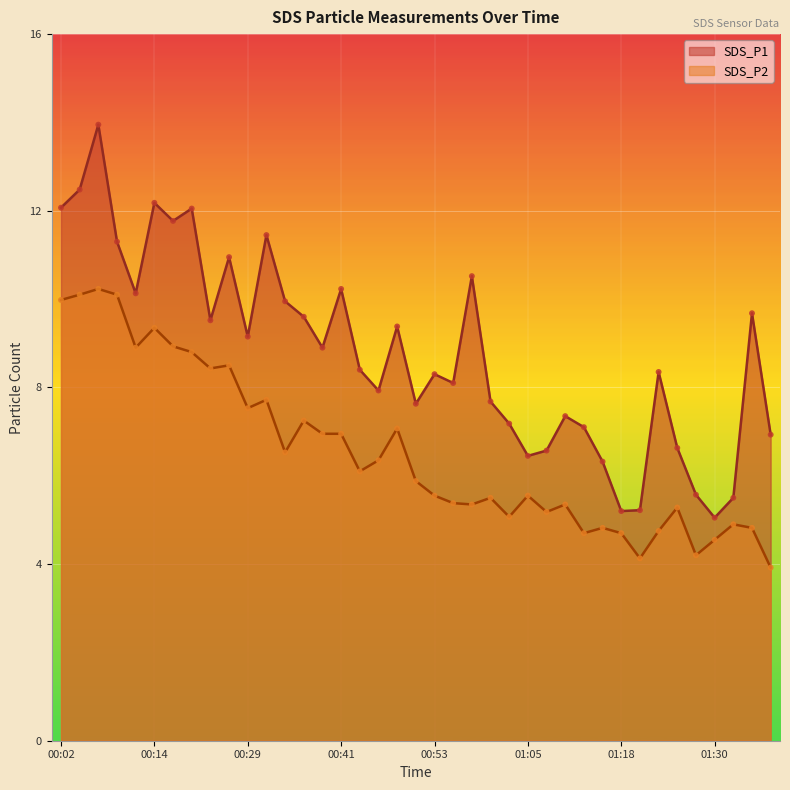

At how many categories does at least one series exceed 11?

8